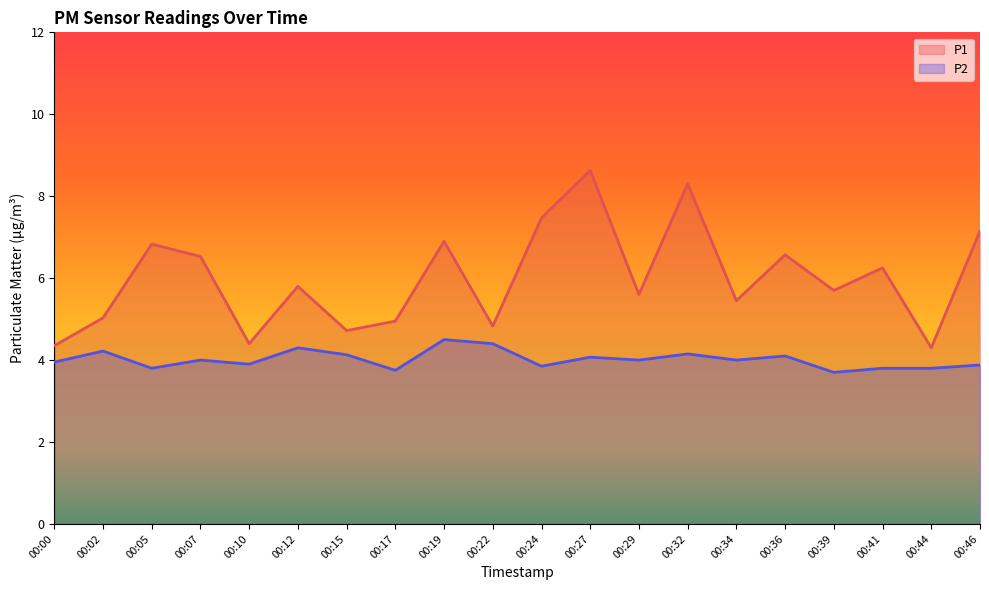

The value of P2 at 00:27 is 0.8. True or false?

False